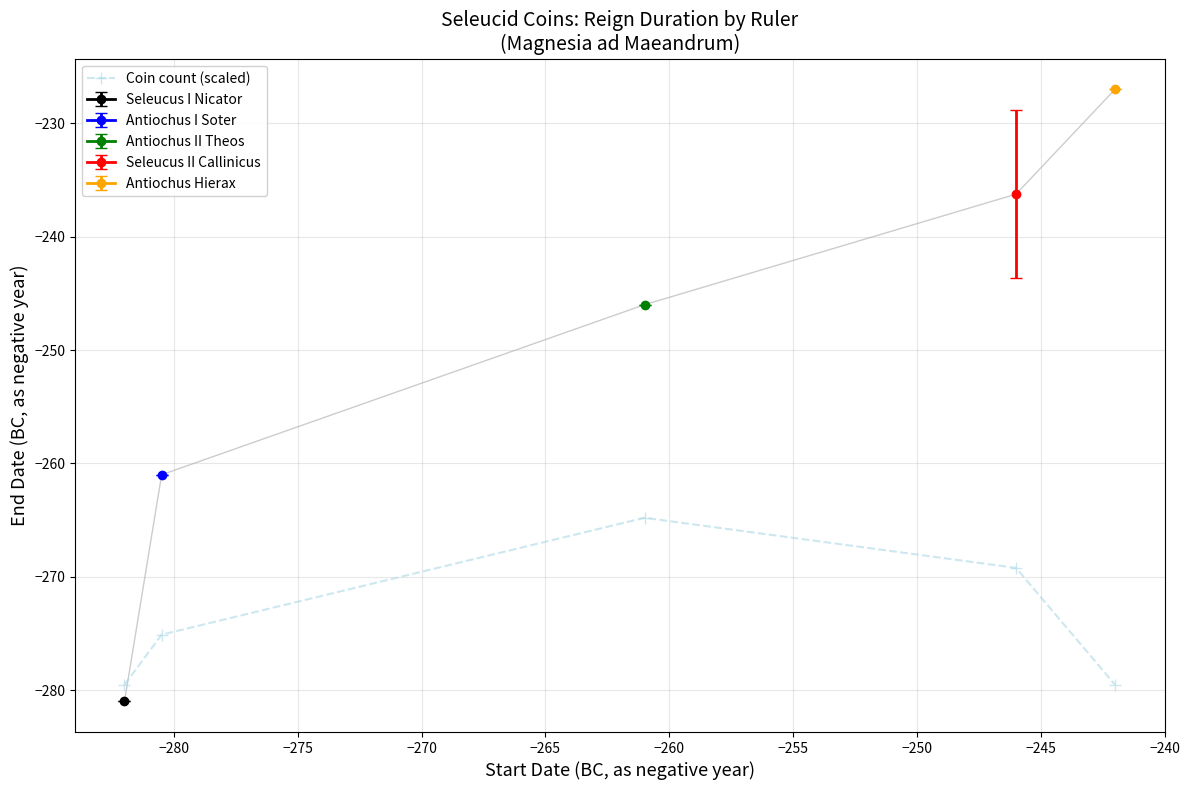

What is the lowest value of the Coin count (scaled) series?

-279.5